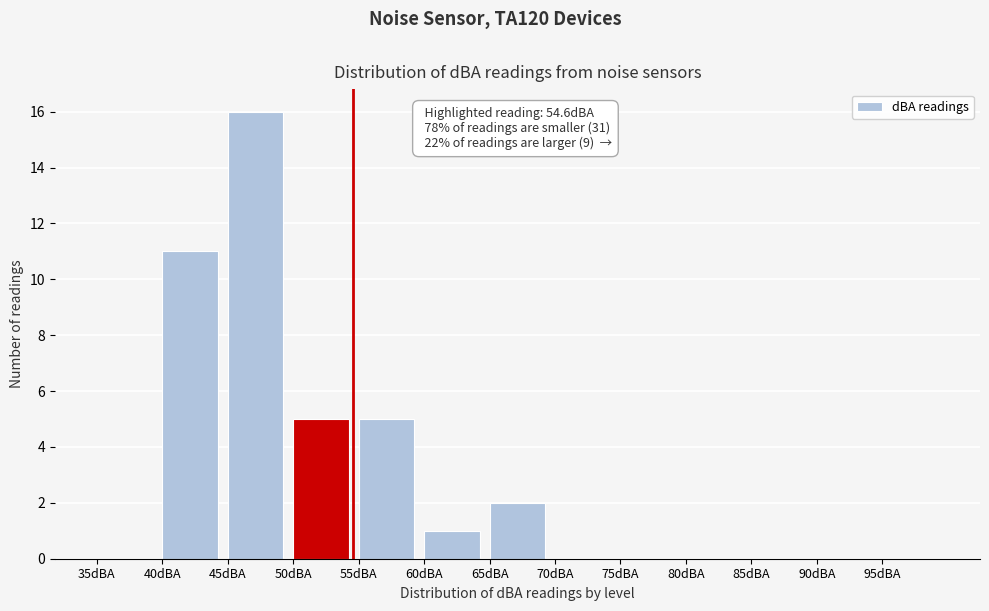

Over which range of the x-axis is the bar tallest?

45 to 50